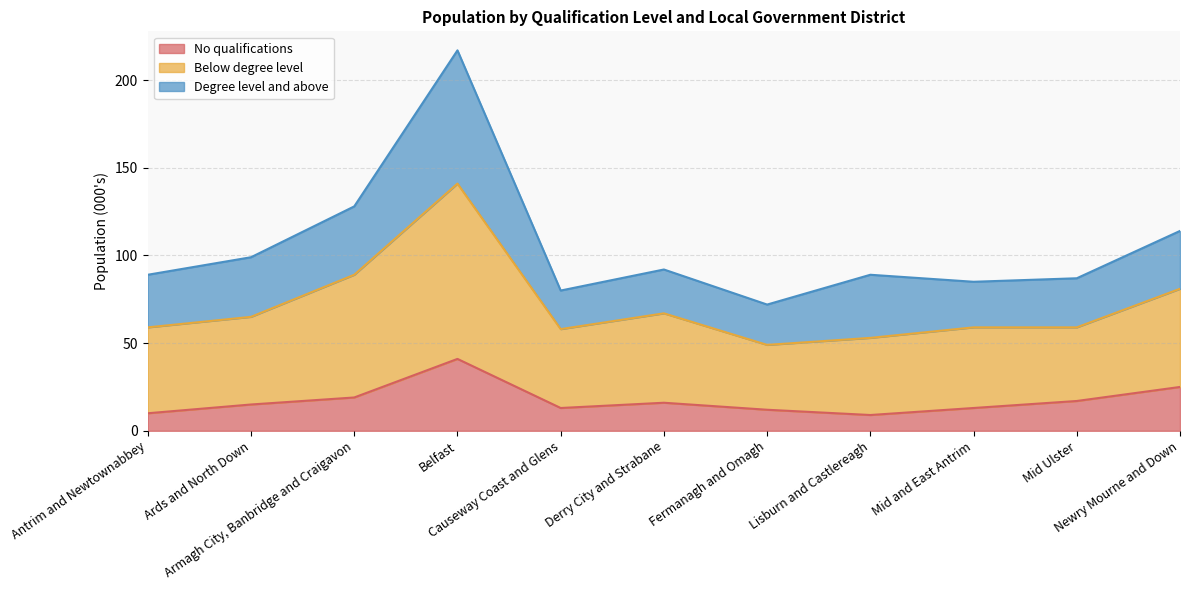

True or false: No qualifications has more than 0 points higher than both neighbors.

True